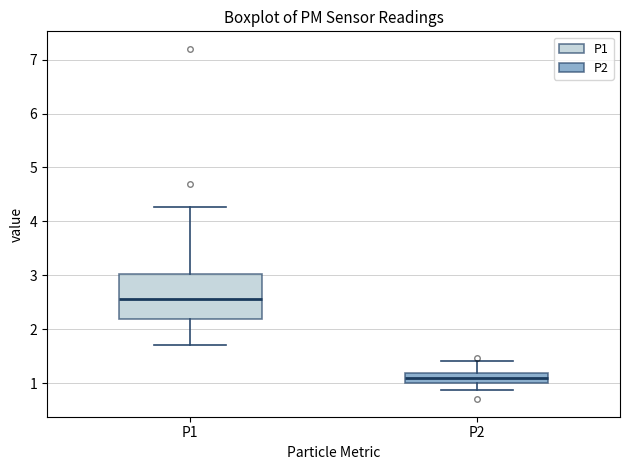

Reading left to right, read every box against the y-axis: the position of its median line, the range the box covers, and the ends of its whiskers. The values are not printed on the chart, so give them approximately, as read against the axis.

P1: median 2.6, box 2.2 to 3.0, whiskers 1.7 to 4.3
P2: median 1.1, box 1.0 to 1.2, whiskers 0.9 to 1.4